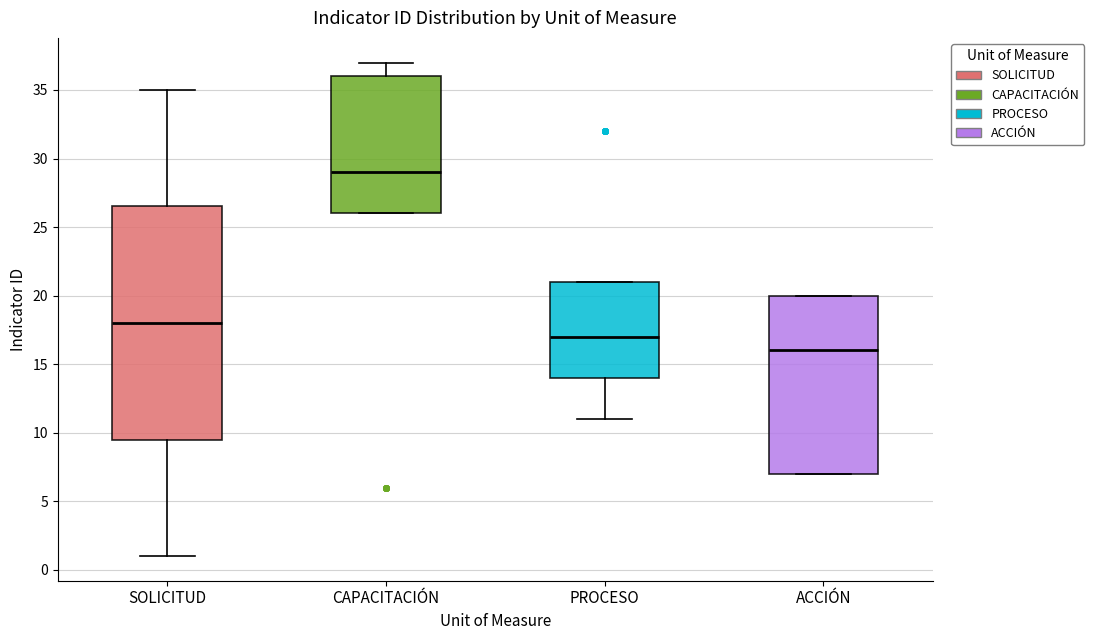

Reading left to right, read every box against the y-axis: the position of its median line, the range the box covers, and the ends of its whiskers. The values are not printed on the chart, so give them approximately, as read against the axis.

SOLICITUD: median 18.0, box 9.5 to 26.5, whiskers 1.0 to 35.0
CAPACITACIÓN: median 29.0, box 26.0 to 36.0, whiskers 26.0 to 37.0
PROCESO: median 17.0, box 14.0 to 21.0, whiskers 11.0 to 21.0
ACCIÓN: median 16.0, box 7.0 to 20.0, whiskers 7.0 to 20.0